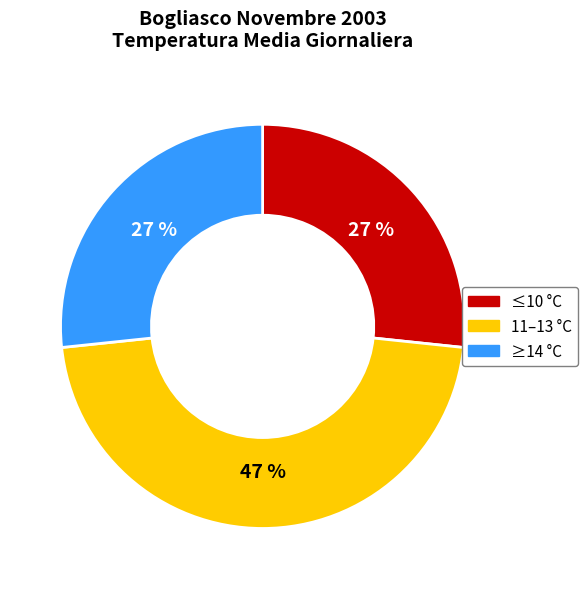

What is the largest slice in the pie chart?

11–13 °C